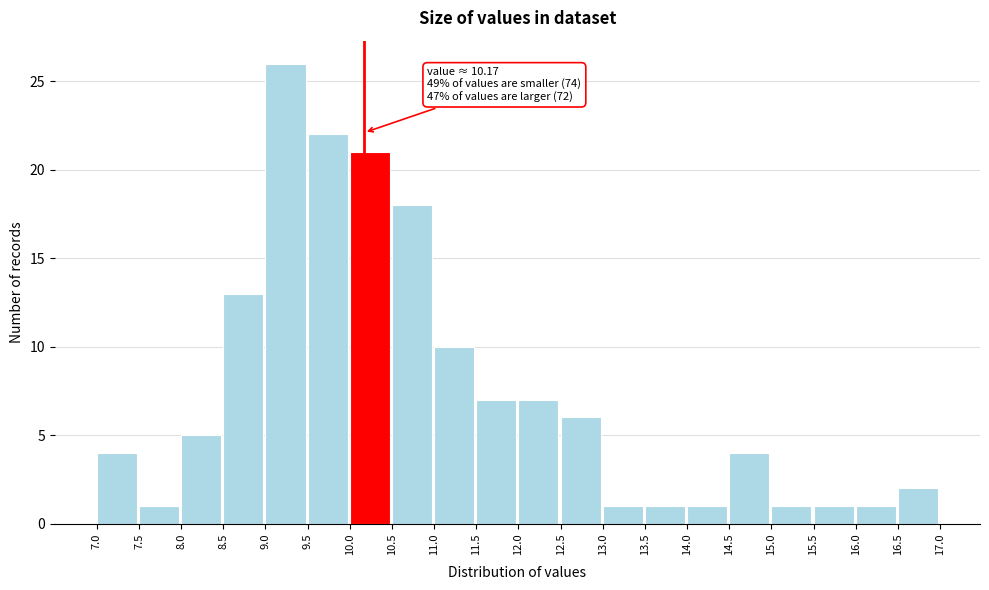

Over which range of the x-axis is the bar tallest?

9.0 to 9.5